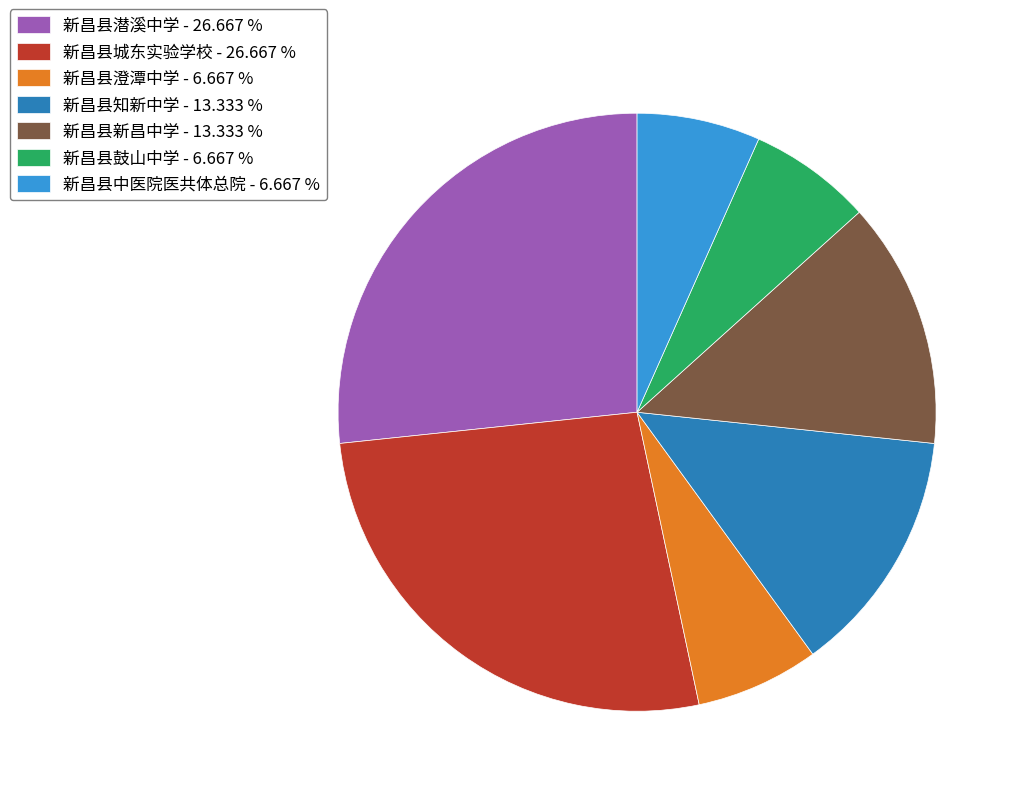

Do 新昌县新昌中学 - 13.333 % and 新昌县城东实验学校 - 26.667 % together represent more than half of the pie?

No